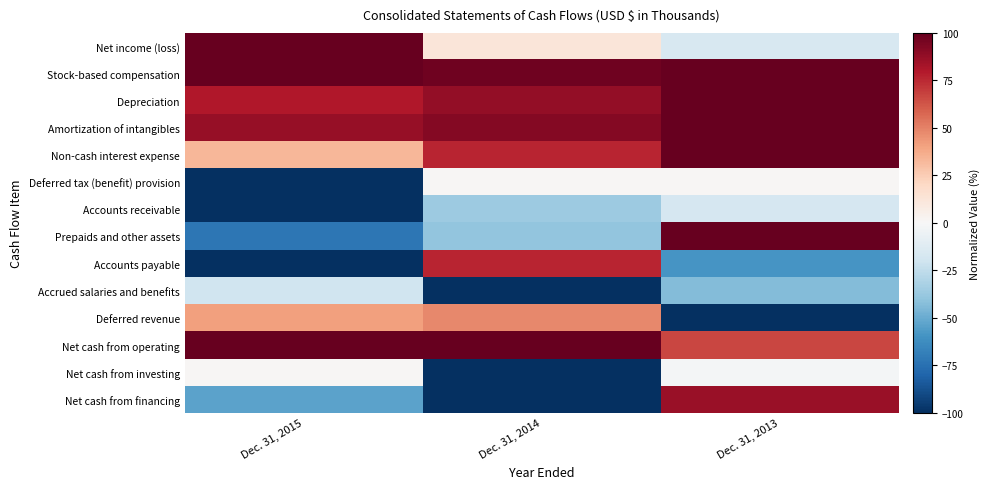

Reading left to right, extract all data points from this chart.

Net income (loss): Dec. 31, 2015=100.0	Dec. 31, 2014=12.4	Dec. 31, 2013=-16.0
Stock-based compensation: Dec. 31, 2015=100.0	Dec. 31, 2014=97.6	Dec. 31, 2013=99.2
Depreciation: Dec. 31, 2015=80.1	Dec. 31, 2014=88.2	Dec. 31, 2013=100.0
Amortization of intangibles: Dec. 31, 2015=86.7	Dec. 31, 2014=92.1	Dec. 31, 2013=100.0
Non-cash interest expense: Dec. 31, 2015=33.0	Dec. 31, 2014=76.5	Dec. 31, 2013=100.0
Deferred tax (benefit) provision: Dec. 31, 2015=-100.0	Dec. 31, 2014=1.1	Dec. 31, 2013=0.9
Accounts receivable: Dec. 31, 2015=-100.0	Dec. 31, 2014=-36.0	Dec. 31, 2013=-16.5
Prepaids and other assets: Dec. 31, 2015=-72.1	Dec. 31, 2014=-39.4	Dec. 31, 2013=100.0
Accounts payable: Dec. 31, 2015=-100.0	Dec. 31, 2014=76.5	Dec. 31, 2013=-58.9
Accrued salaries and benefits: Dec. 31, 2015=-20.0	Dec. 31, 2014=-100.0	Dec. 31, 2013=-43.7
Deferred revenue: Dec. 31, 2015=40.6	Dec. 31, 2014=48.0	Dec. 31, 2013=-100.0
Net cash from operating: Dec. 31, 2015=100.0	Dec. 31, 2014=100.0	Dec. 31, 2013=66.8
Net cash from investing: Dec. 31, 2015=1.1	Dec. 31, 2014=-100.0	Dec. 31, 2013=-2.3
Net cash from financing: Dec. 31, 2015=-53.8	Dec. 31, 2014=-100.0	Dec. 31, 2013=86.5